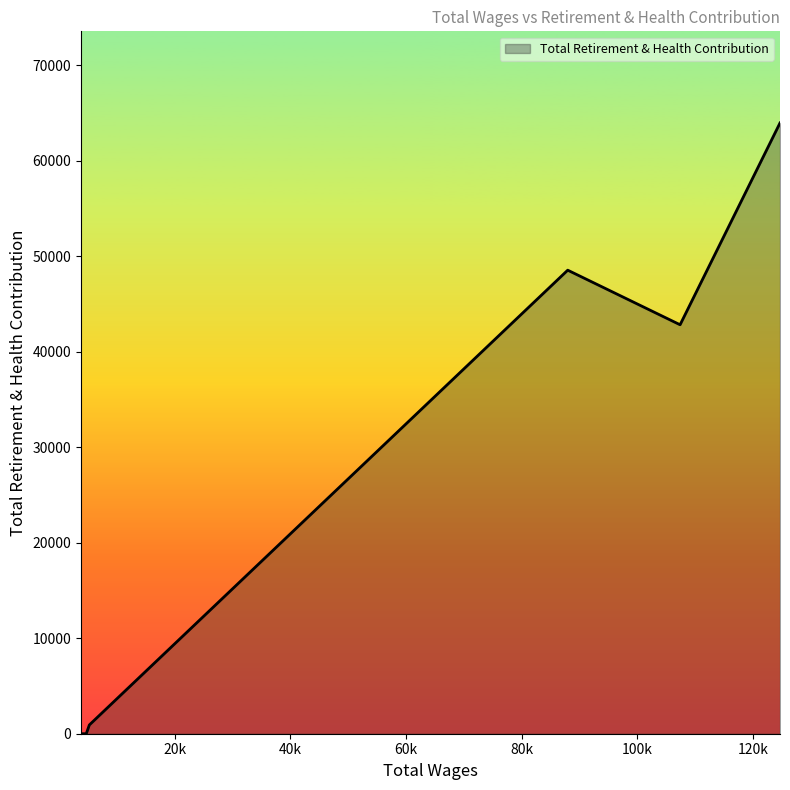

What is the greatest value displayed?

63949